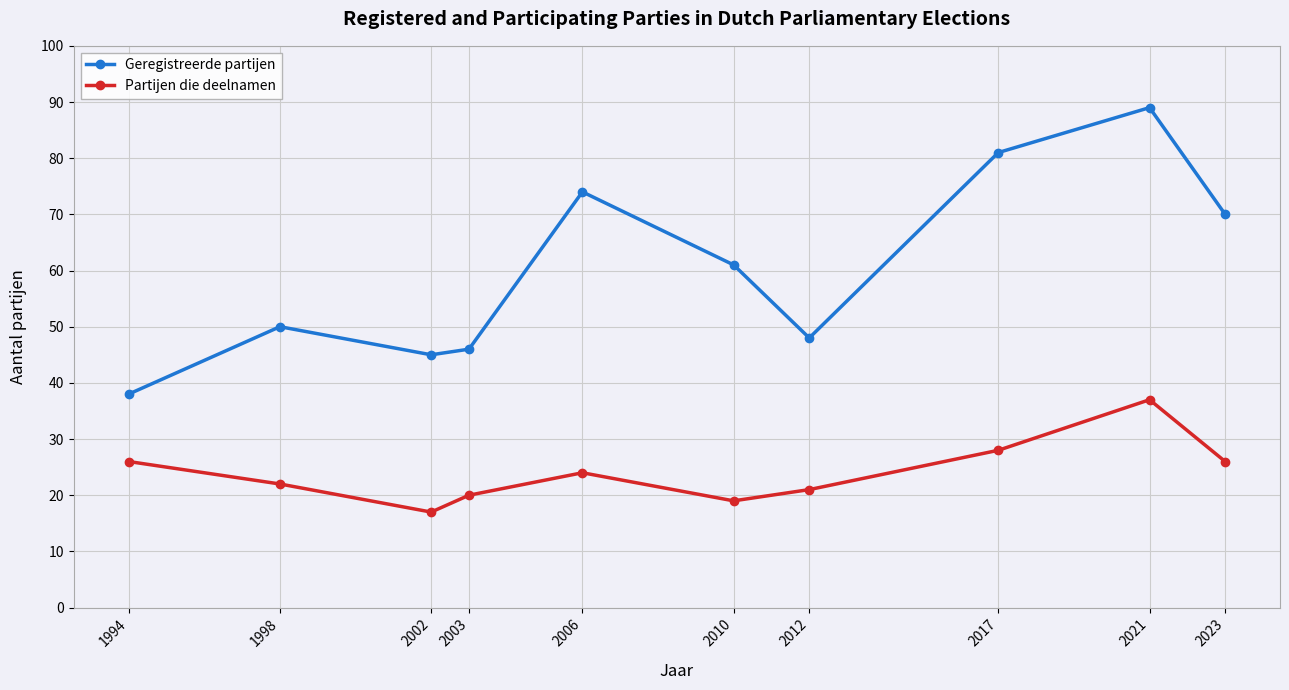

Reading left to right, what are all the values shown in this chart?

Geregistreerde partijen: 1994=38	1998=50	2002=45	2003=46	2006=74	2010=61	2012=48	2017=81	2021=89	2023=70
Partijen die deelnamen: 1994=26	1998=22	2002=17	2003=20	2006=24	2010=19	2012=21	2017=28	2021=37	2023=26